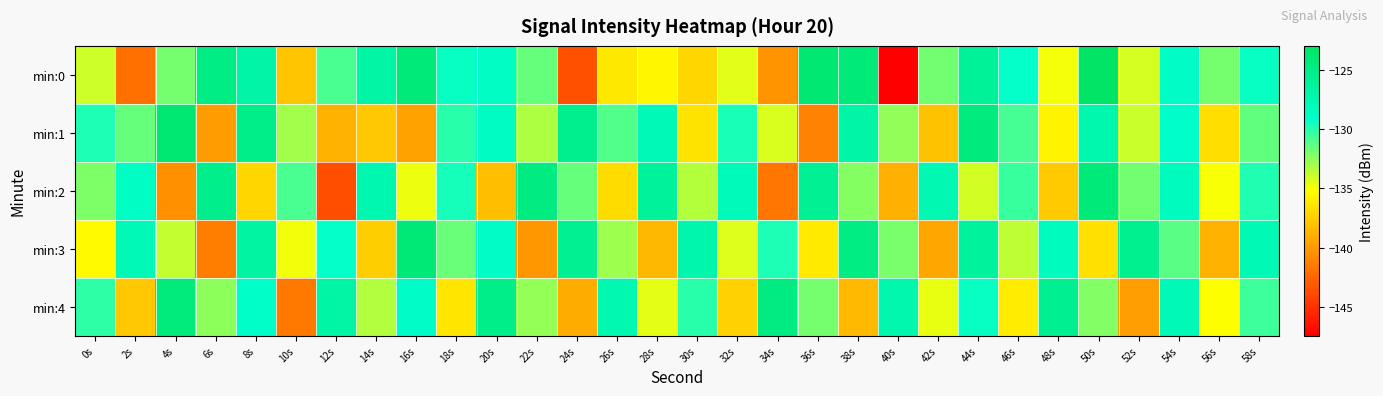

Reading right to left, transcribe all the data shown in this chart.

min:0: 58s=-129.3	56s=-131.9	54s=-128.8	52s=-134.2	50s=-123.1	48s=-135.0	46s=-129.2	44s=-126.1	42s=-131.8	40s=-147.4	38s=-124.3	36s=-123.7	34s=-140.3	32s=-134.5	30s=-137.1	28s=-135.6	26s=-136.3	24s=-143.5	22s=-131.5	20s=-128.7	18s=-129.4	16s=-124.3	14s=-126.8	12s=-130.8	10s=-137.9	8s=-126.9	6s=-125.0	4s=-131.9	2s=-142.0	0s=-134.0
min:1: 58s=-131.4	56s=-136.8	54s=-129.1	52s=-133.9	50s=-127.3	48s=-135.7	46s=-130.8	44s=-124.5	42s=-138.1	40s=-132.6	38s=-126.9	36s=-141.2	34s=-134.3	32s=-129.7	30s=-136.5	28s=-127.8	26s=-131.1	24s=-125.4	22s=-133.2	20s=-128.5	18s=-130.1	16s=-139.6	14s=-137.8	12s=-138.8	10s=-132.9	8s=-125.2	6s=-139.9	4s=-123.7	2s=-131.6	0s=-129.9
min:2: 58s=-129.9	56s=-135.1	54s=-128.4	52s=-131.8	50s=-124.2	48s=-137.7	46s=-130.5	44s=-134.1	42s=-127.6	40s=-139.0	38s=-132.3	36s=-125.8	34s=-141.7	32s=-128.1	30s=-133.4	28s=-126.2	26s=-136.9	24s=-131.5	22s=-124.7	20s=-138.3	18s=-129.6	16s=-134.8	14s=-127.4	12s=-143.6	10s=-130.9	8s=-137.2	6s=-125.3	4s=-140.5	2s=-128.7	0s=-132.1
min:3: 58s=-127.7	56s=-138.9	54s=-131.2	52s=-125.5	50s=-136.7	48s=-128.3	46s=-133.6	44s=-126.3	42s=-139.4	40s=-132.0	38s=-124.9	36s=-136.2	34s=-129.8	32s=-134.4	30s=-127.1	28s=-138.6	26s=-132.9	24s=-125.7	22s=-140.1	20s=-128.8	18s=-131.6	16s=-124.1	14s=-137.5	12s=-129.2	10s=-134.9	8s=-126.6	6s=-141.3	4s=-133.7	2s=-127.9	0s=-135.4
min:4: 58s=-130.6	56s=-135.2	54s=-127.9	52s=-139.8	50s=-132.2	48s=-125.6	46s=-136.1	44s=-129.3	42s=-134.7	40s=-127.2	38s=-138.5	36s=-131.9	34s=-124.8	32s=-137.3	30s=-130.1	28s=-134.6	26s=-127.5	24s=-139.2	22s=-132.7	20s=-125.1	18s=-136.4	16s=-128.9	14s=-133.3	12s=-126.8	10s=-141.6	8s=-129.0	6s=-132.5	4s=-124.4	2s=-137.8	0s=-130.2